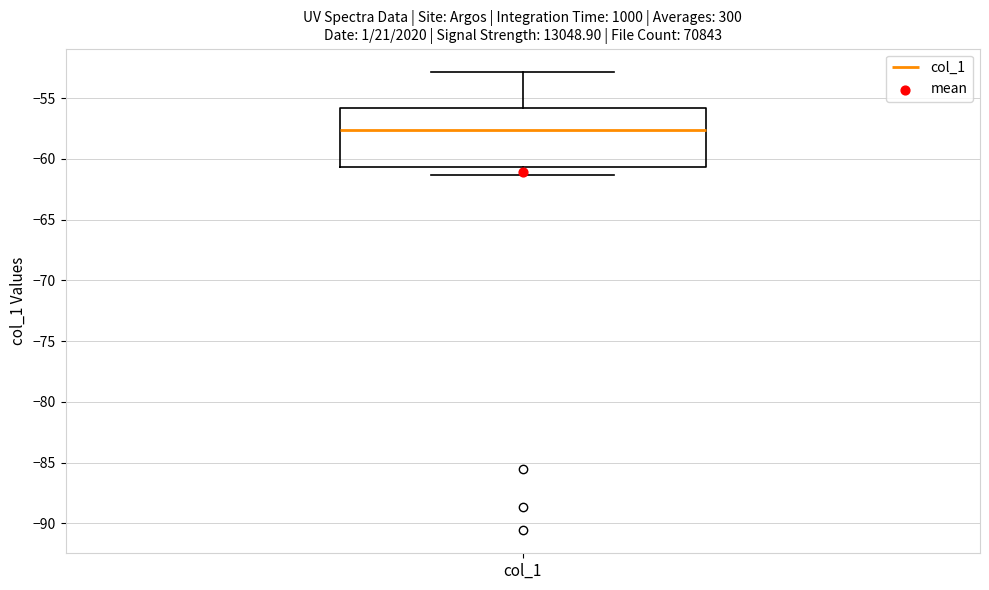

Read this box plot against the y-axis: the position of the median line, the range covered by the box, and the ends of both whiskers. The values are not printed on the chart, so give them approximately, as read against the axis.

median -57.5, box -60.5 to -56.0, whiskers -61.5 to -53.0